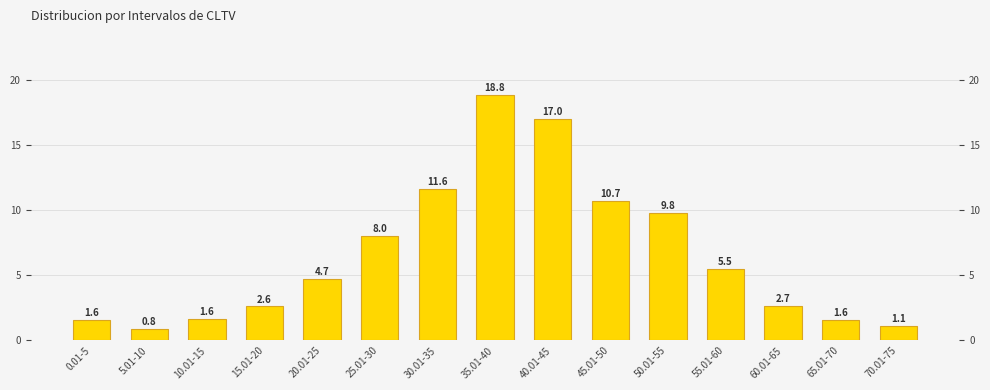

Reading left to right, extract all data points from this chart.

1.6	0.8	1.6	2.6	4.7	8.0	11.6	18.8	17.0	10.7	9.8	5.5	2.7	1.6	1.1